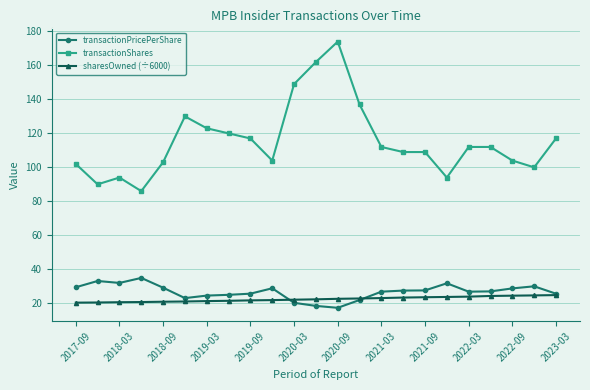

List the series in order of their peak value, highest first.

transactionShares, transactionPricePerShare, sharesOwned (÷6000)